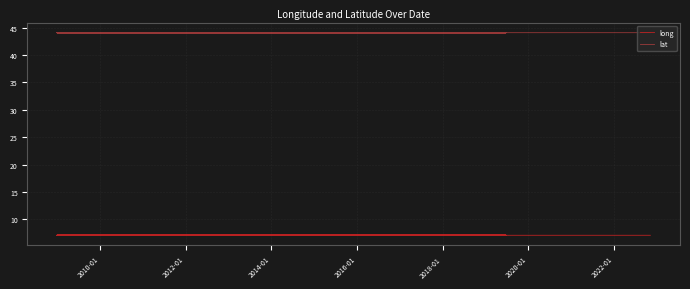

True or false: lat has more than 2 interior local peaks.

True